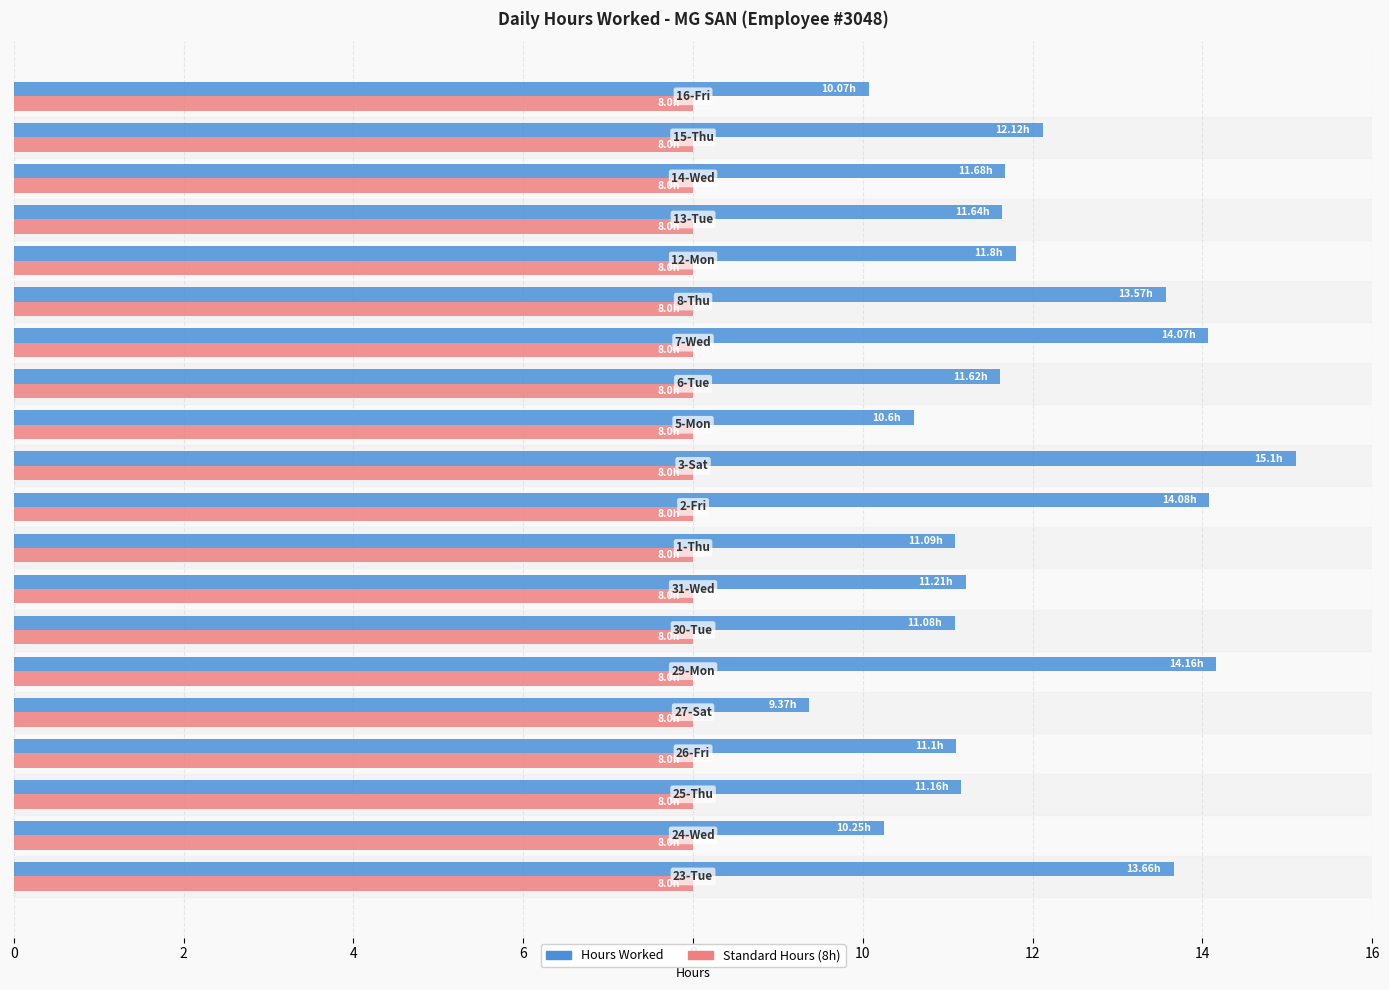

How many categories are shown in the chart?

20